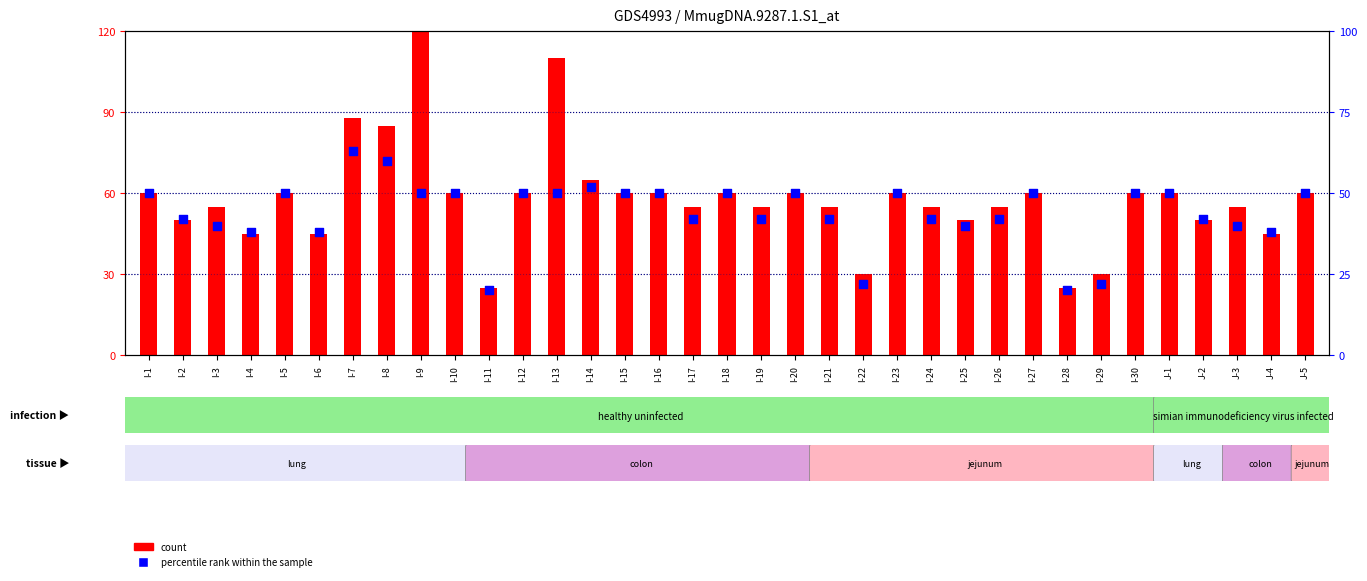

Which series contains the lowest Y value?

percentile rank within the sample